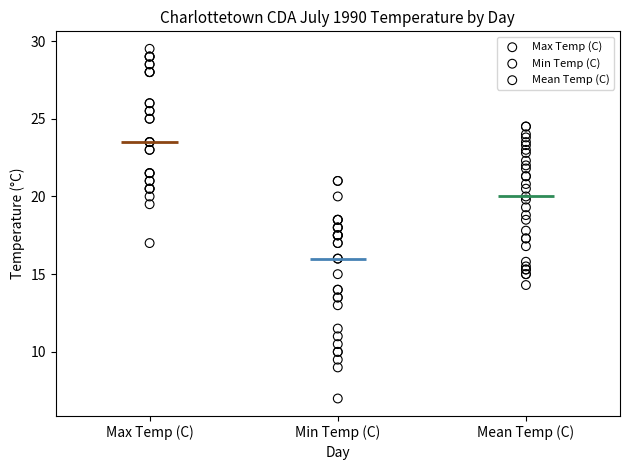

Which series contains the lowest Y value?

Min Temp (C)